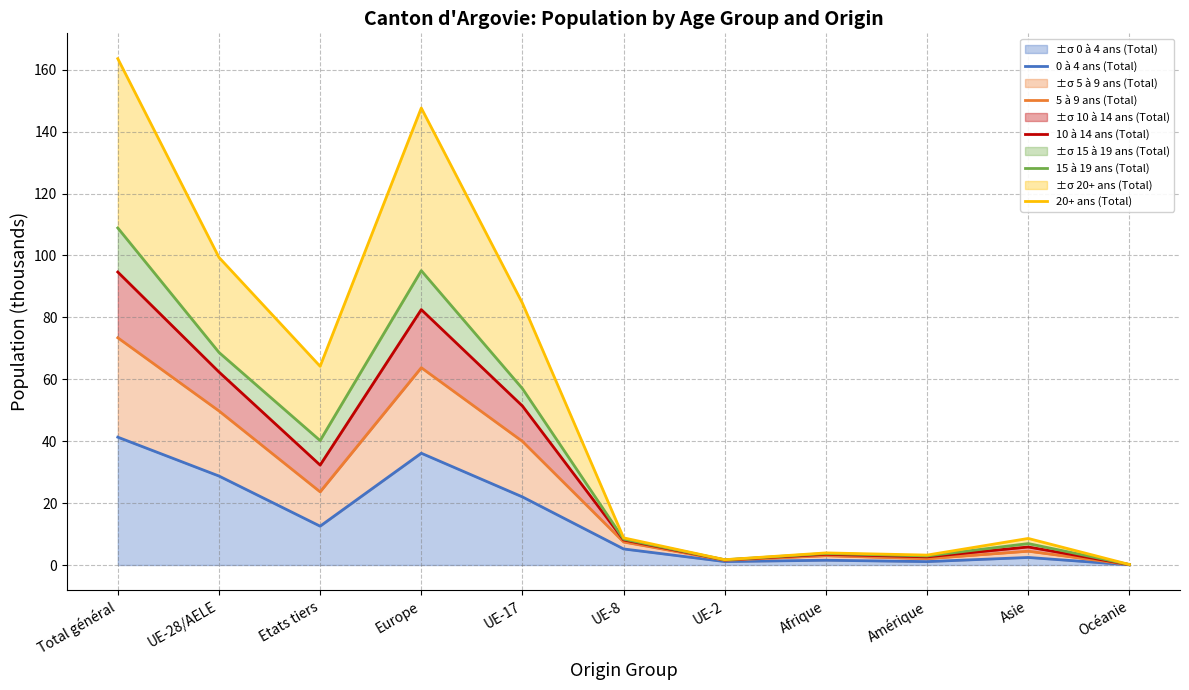

What is the smallest value displayed?

0.1